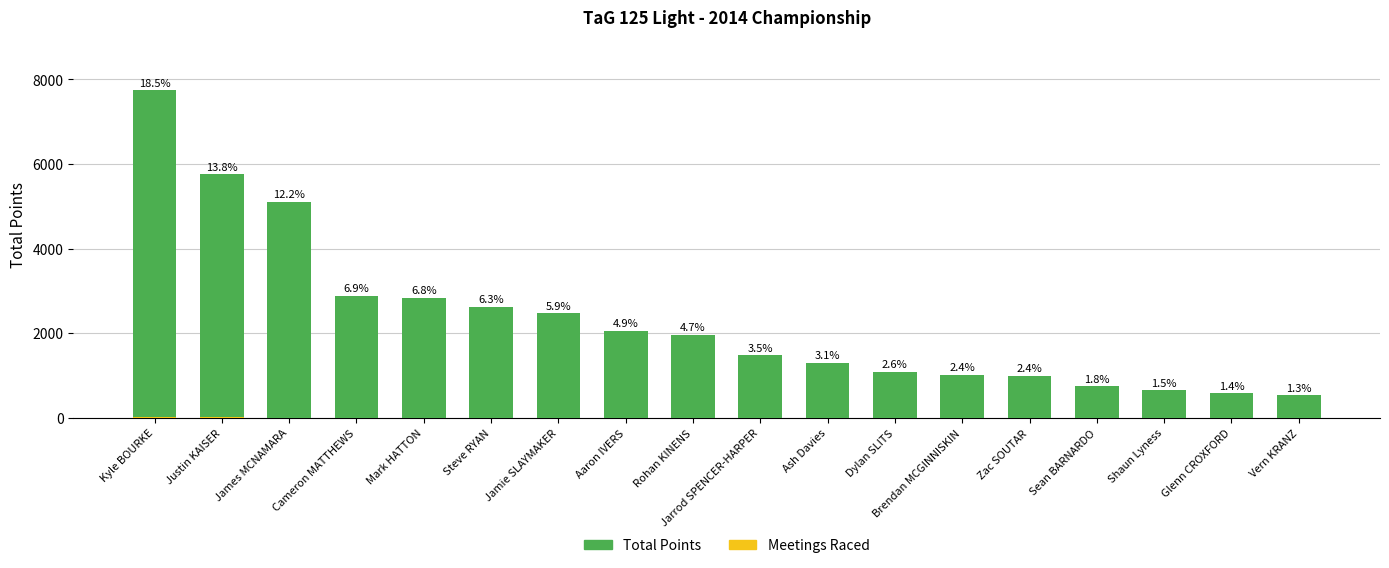

Which series has the largest total across all categories?

Total Points